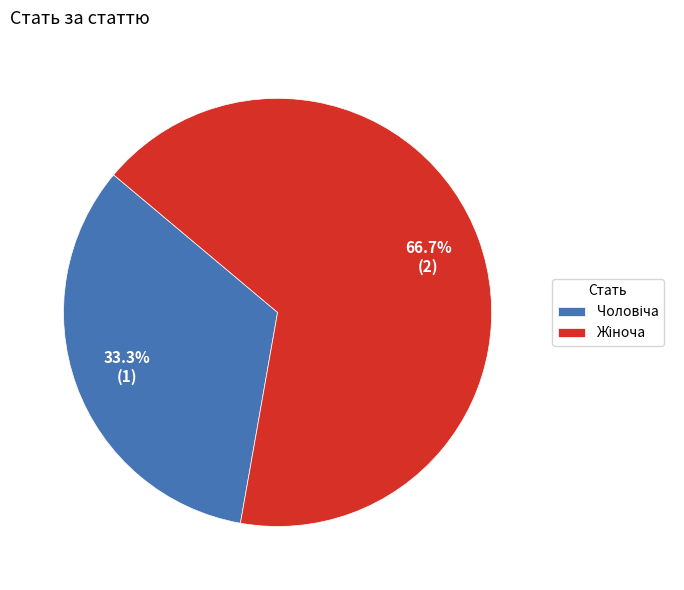

Is there a majority slice in this chart?

Yes